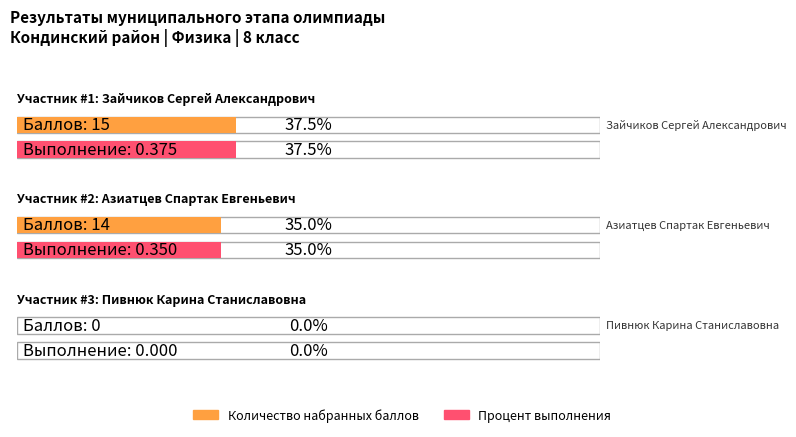

What is the difference between the second highest and minimum values in the Процент выполнения series?

0.3